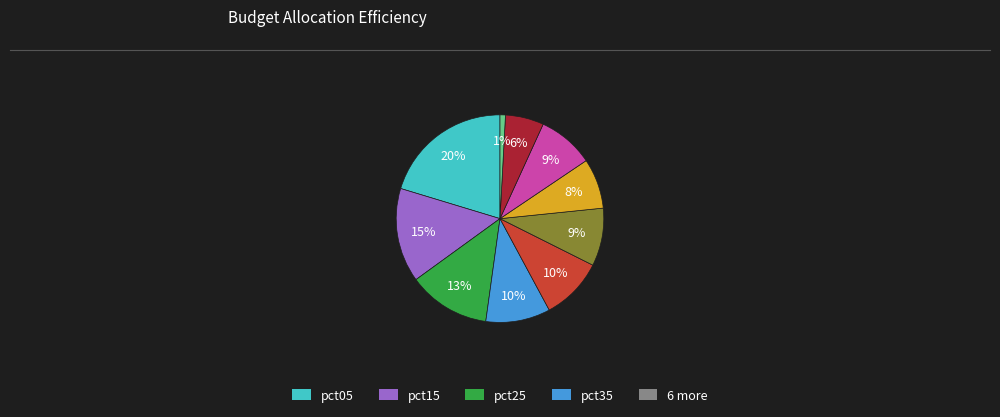

To the nearest percent, what is the difference between the largest and smallest slice percentages?

19%